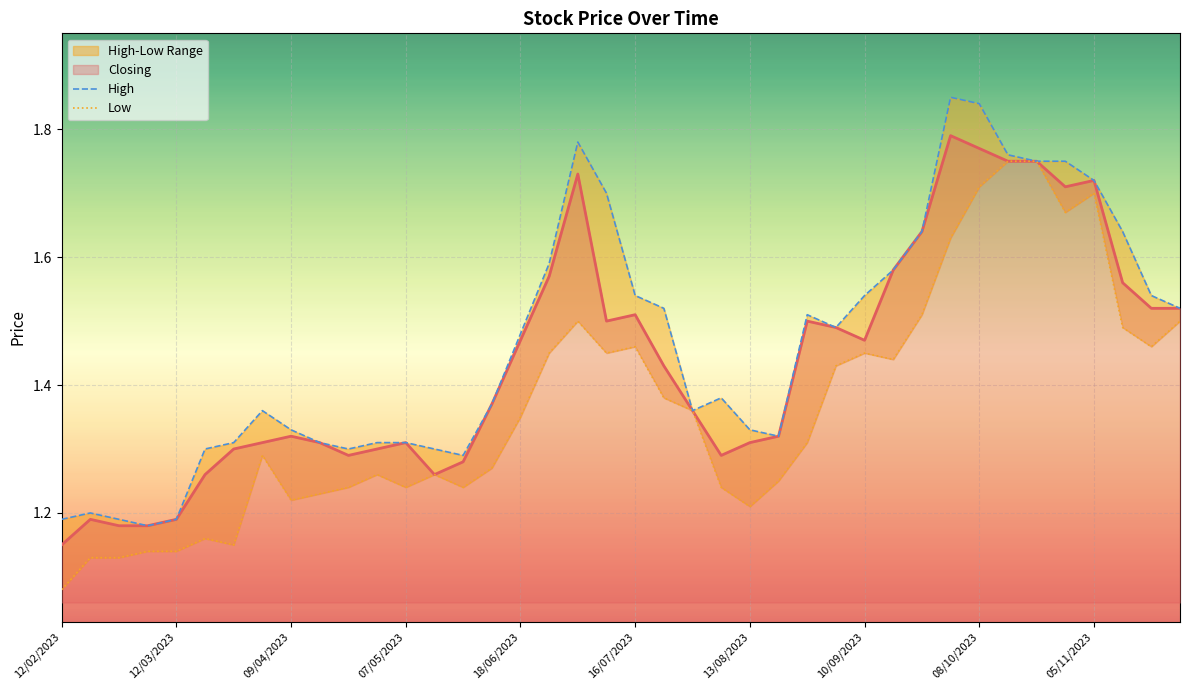

What is the minimum value for High?

1.2